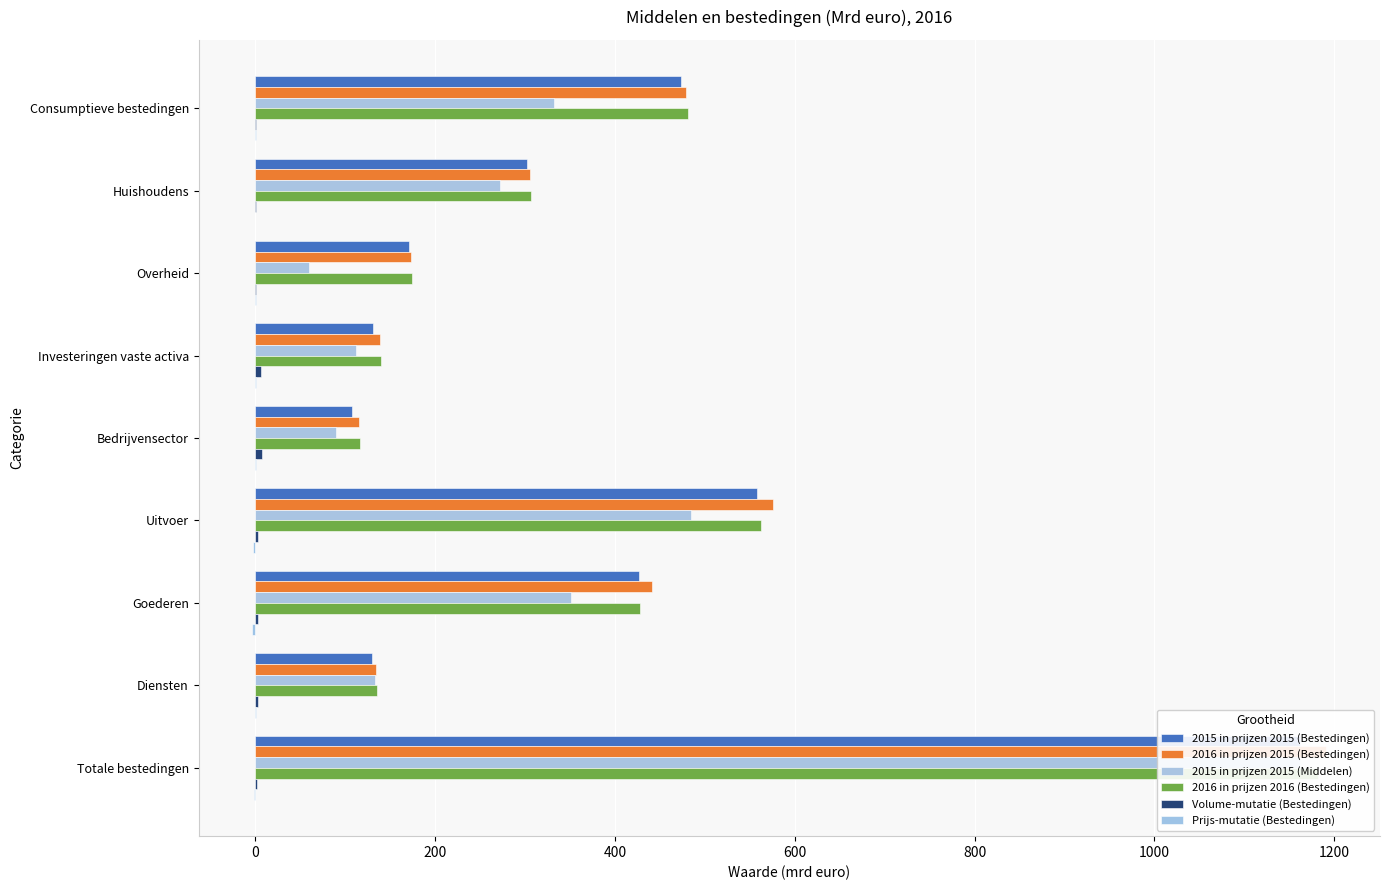

Which series has the largest total across all categories?

2016 in prijzen 2015 (Bestedingen)